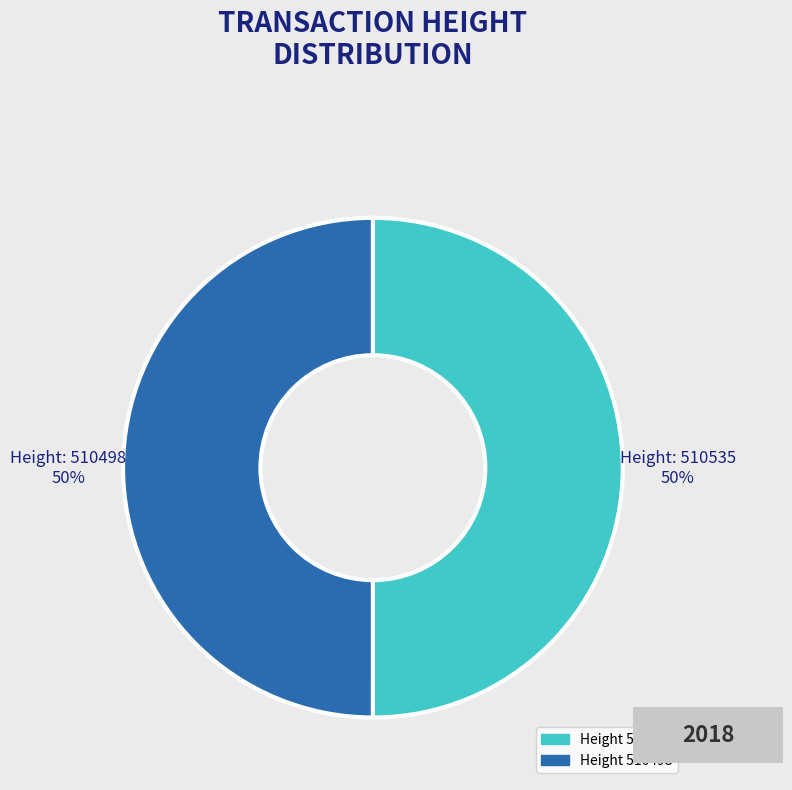

To the nearest percent, what is the average slice percentage?

50%